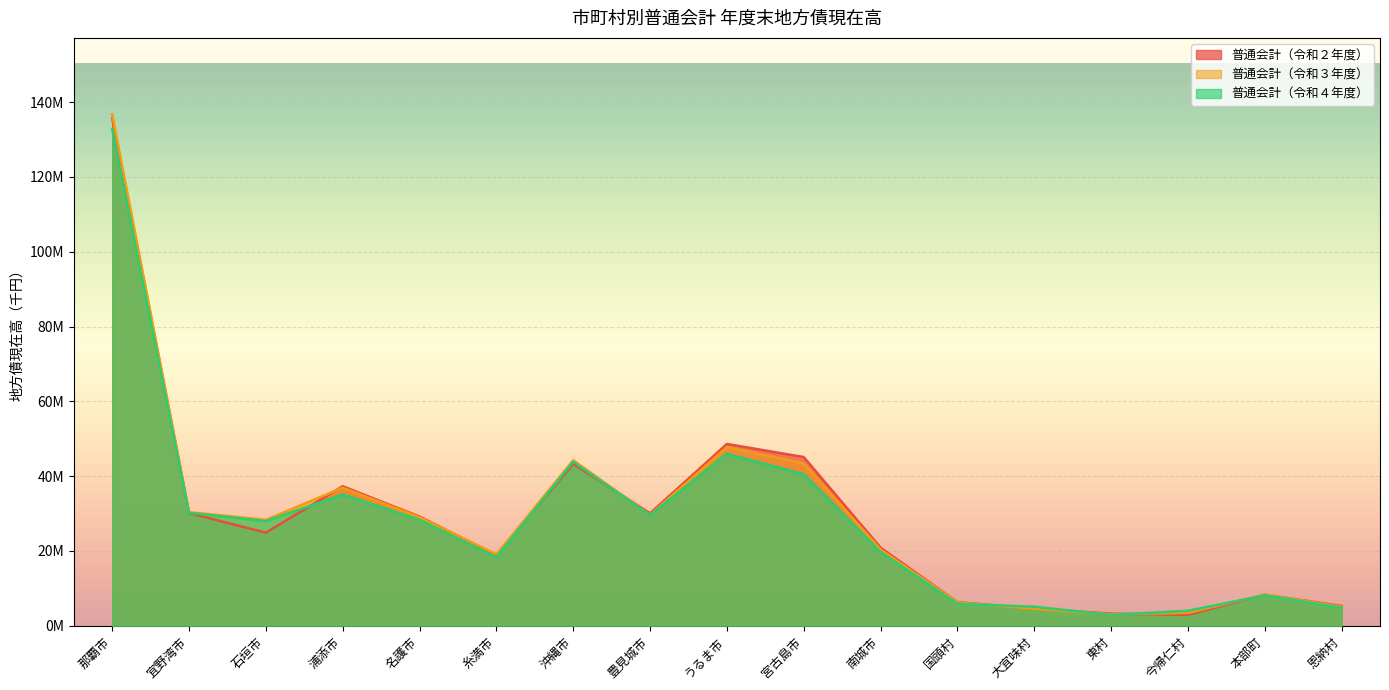

What are all the series names shown in the legend?

普通会計（令和２年度）, 普通会計（令和３年度）, 普通会計（令和４年度）